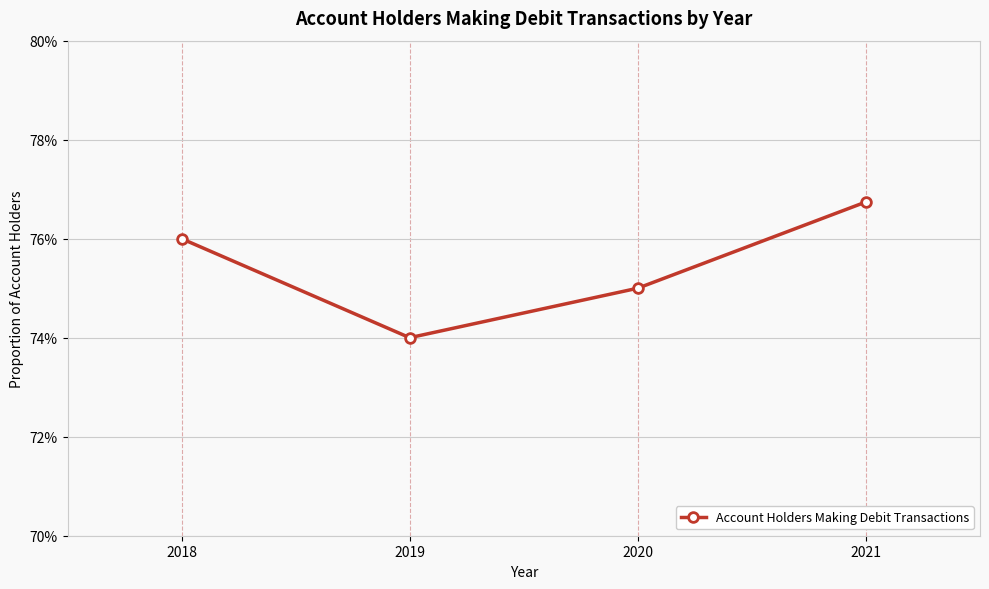

Rank the categories by value from highest to lowest.

2021, 2018, 2020, 2019